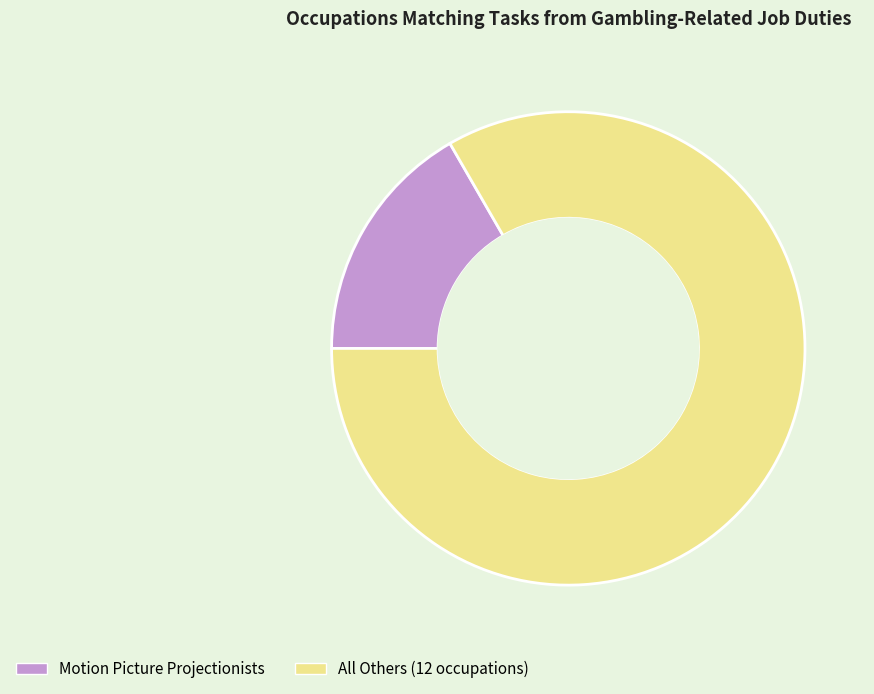

The Motion Picture Projectionists slice represents 17% of the pie. True or false?

True